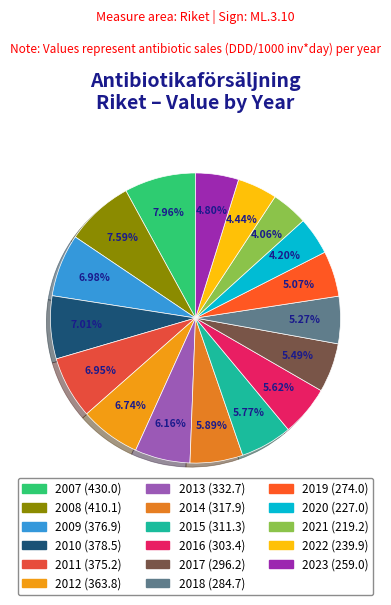

What is the largest slice in the pie chart?

2007